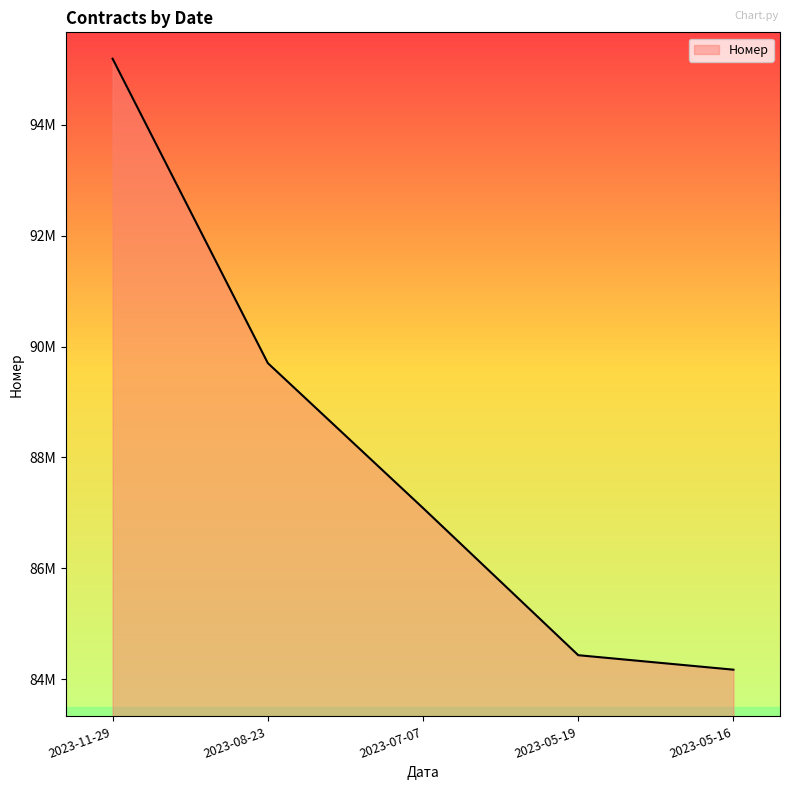

Rank the categories by value from highest to lowest.

2023-11-29, 2023-08-23, 2023-07-07, 2023-05-19, 2023-05-16